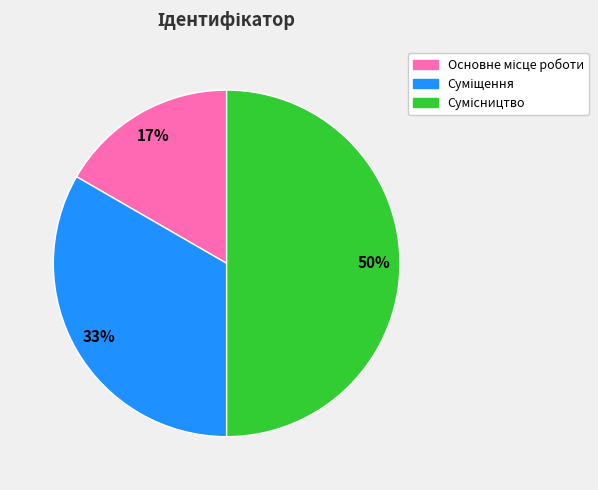

To the nearest percent, what is the difference between the largest and smallest slice percentages?

33%